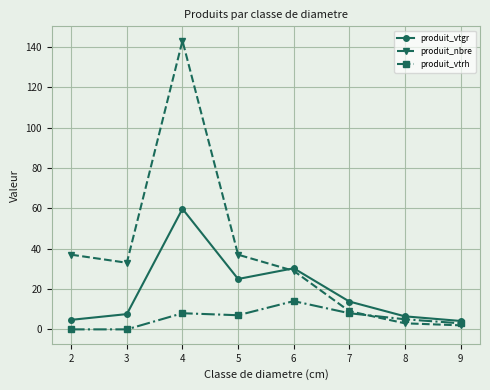

Which series has the largest total across all categories?

produit_nbre